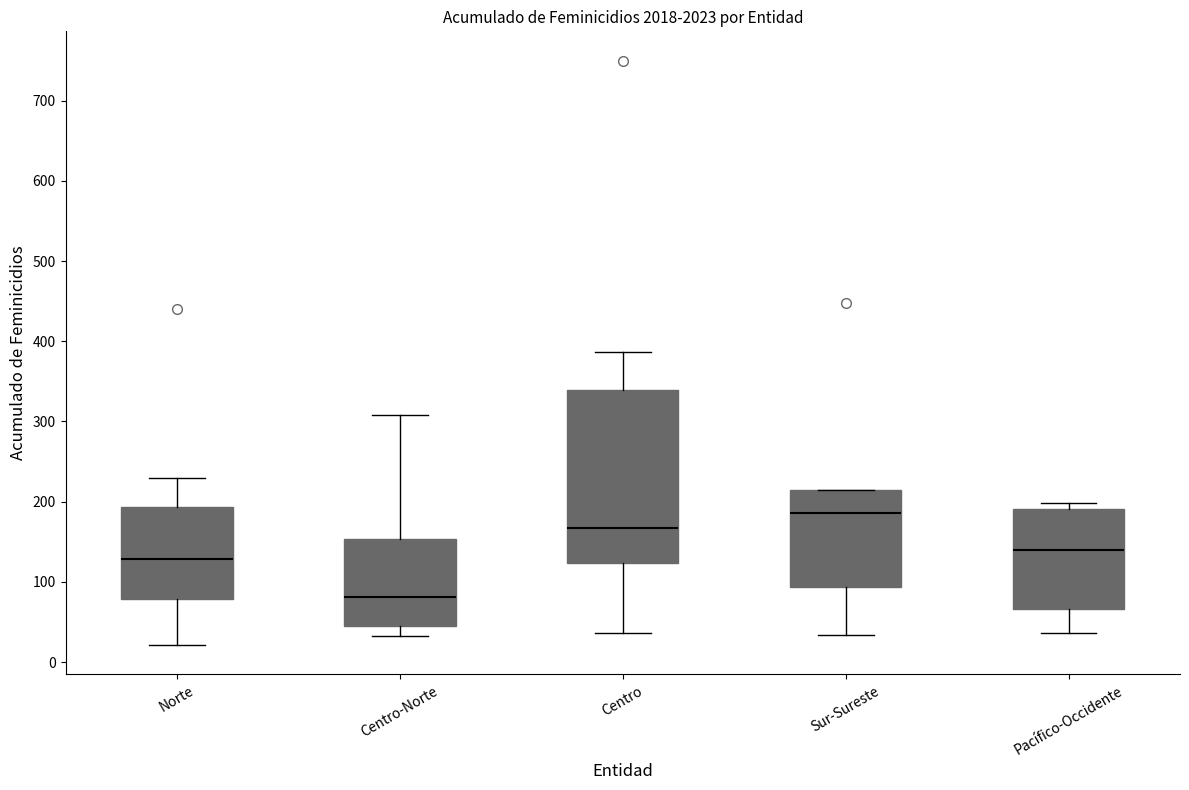

Where is the lower edge of the box for Norte on the y-axis? The values are not printed on the chart, so give them approximately, as read against the axis.

80